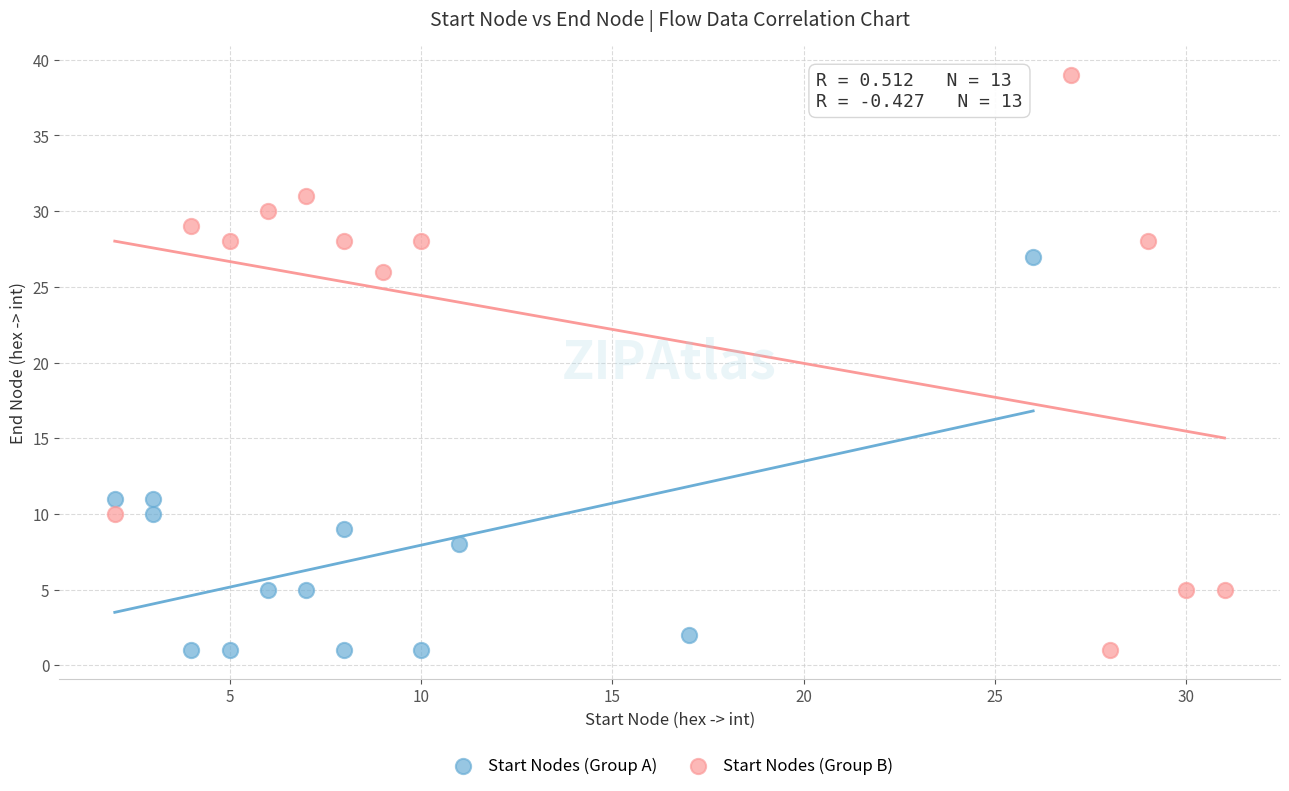

Which series contains the highest Y value?

Start Nodes (Group B)